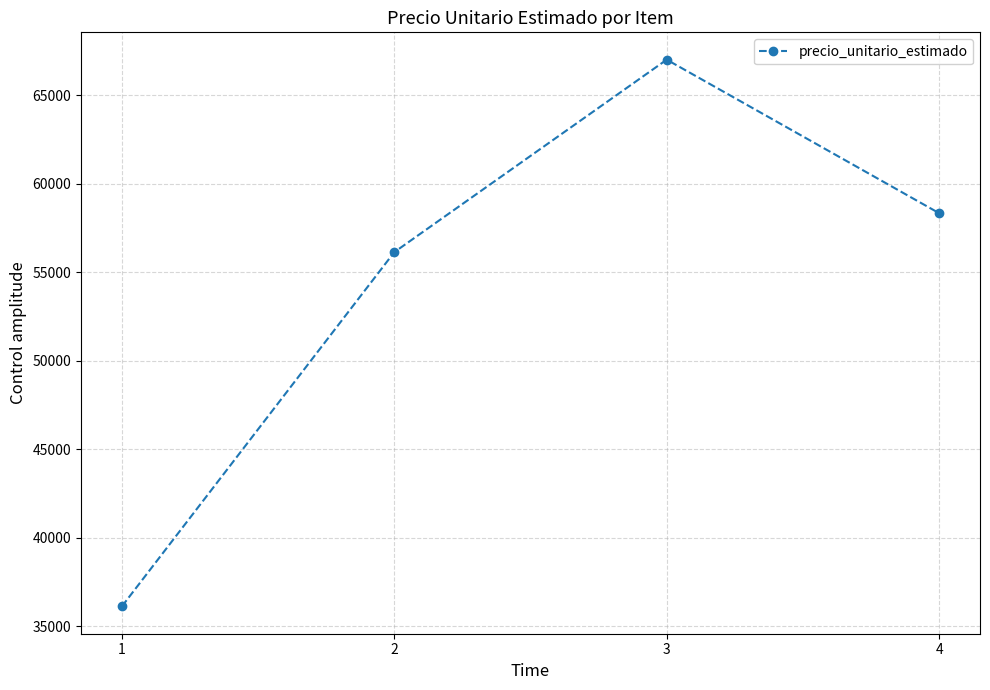

What is the maximum value shown in the chart?

67000